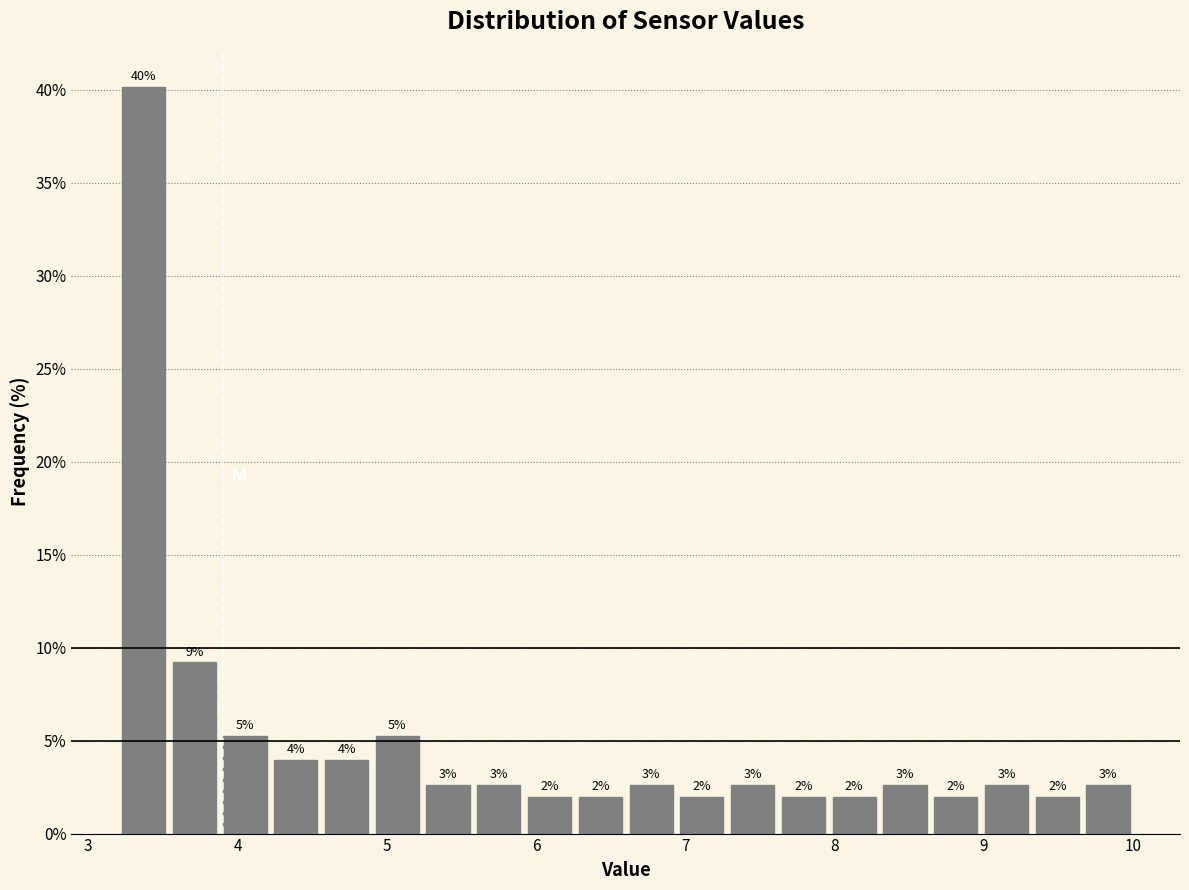

Read against the x-axis, roughly where is the centre of the tallest bar?

3.4